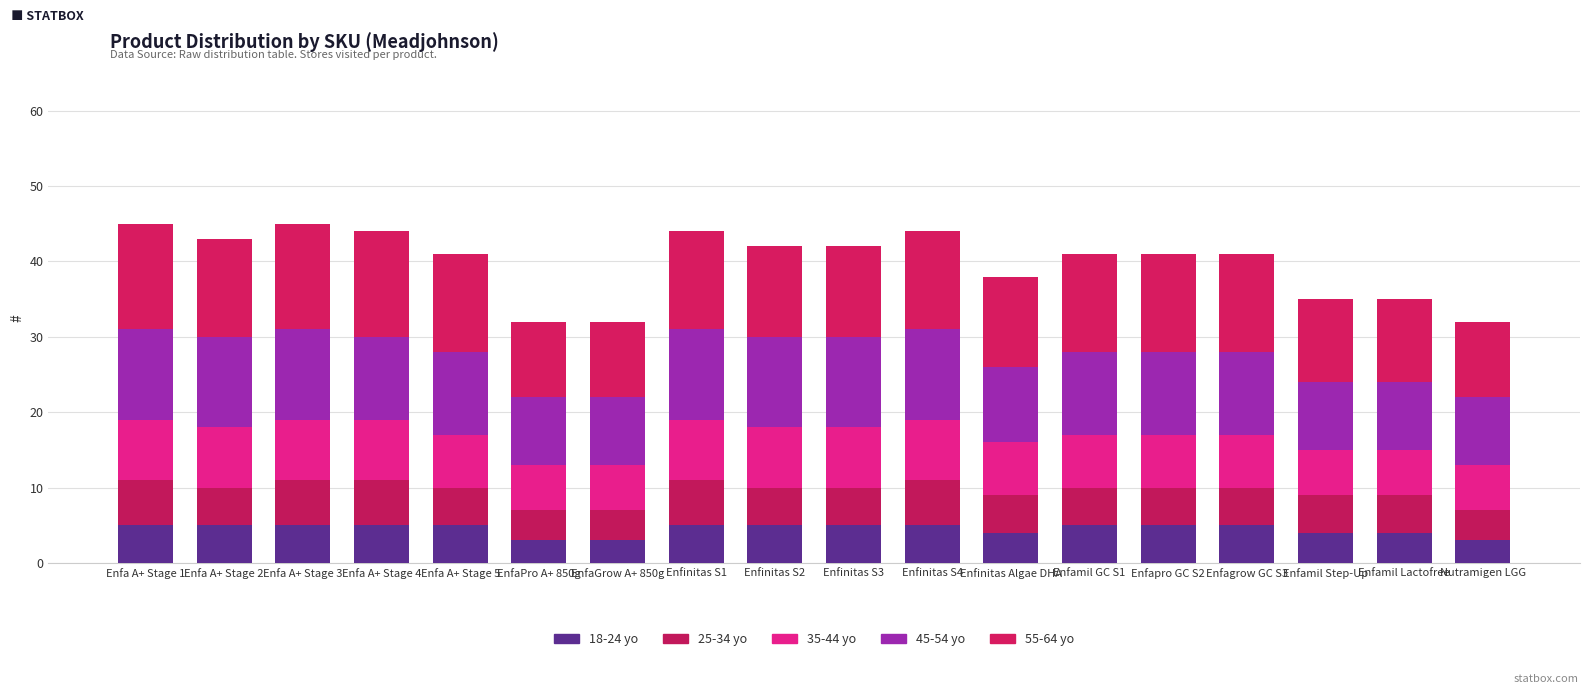

Are the bars horizontal?

No